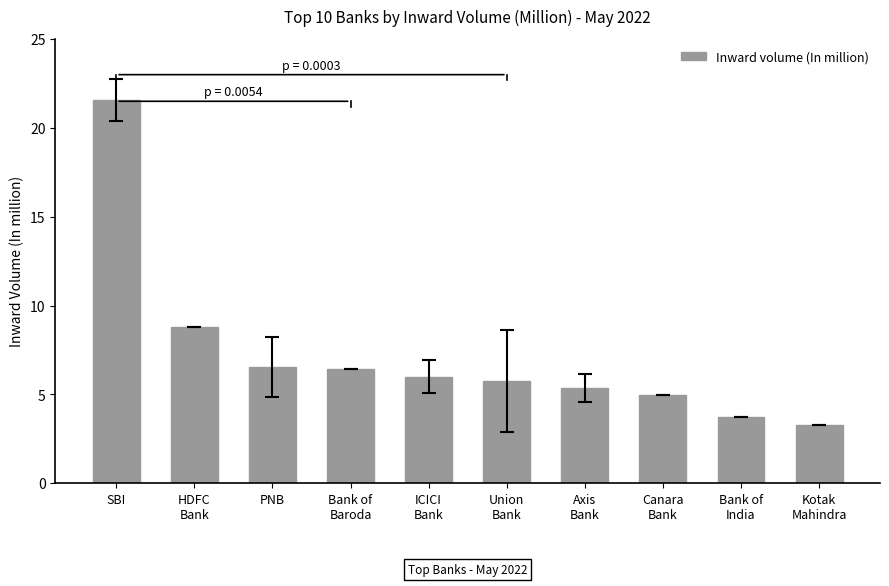

What is the sum of all values?

72.4